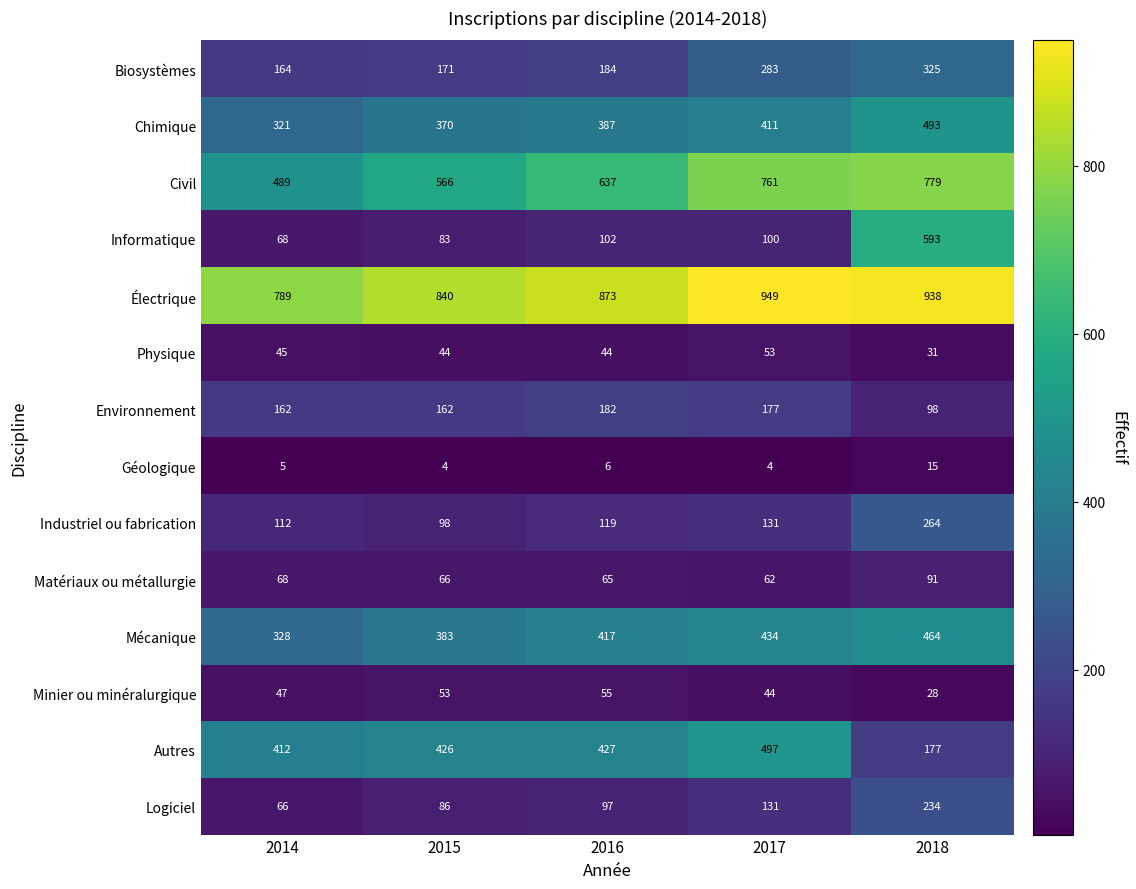

How many series are shown in this chart?

14